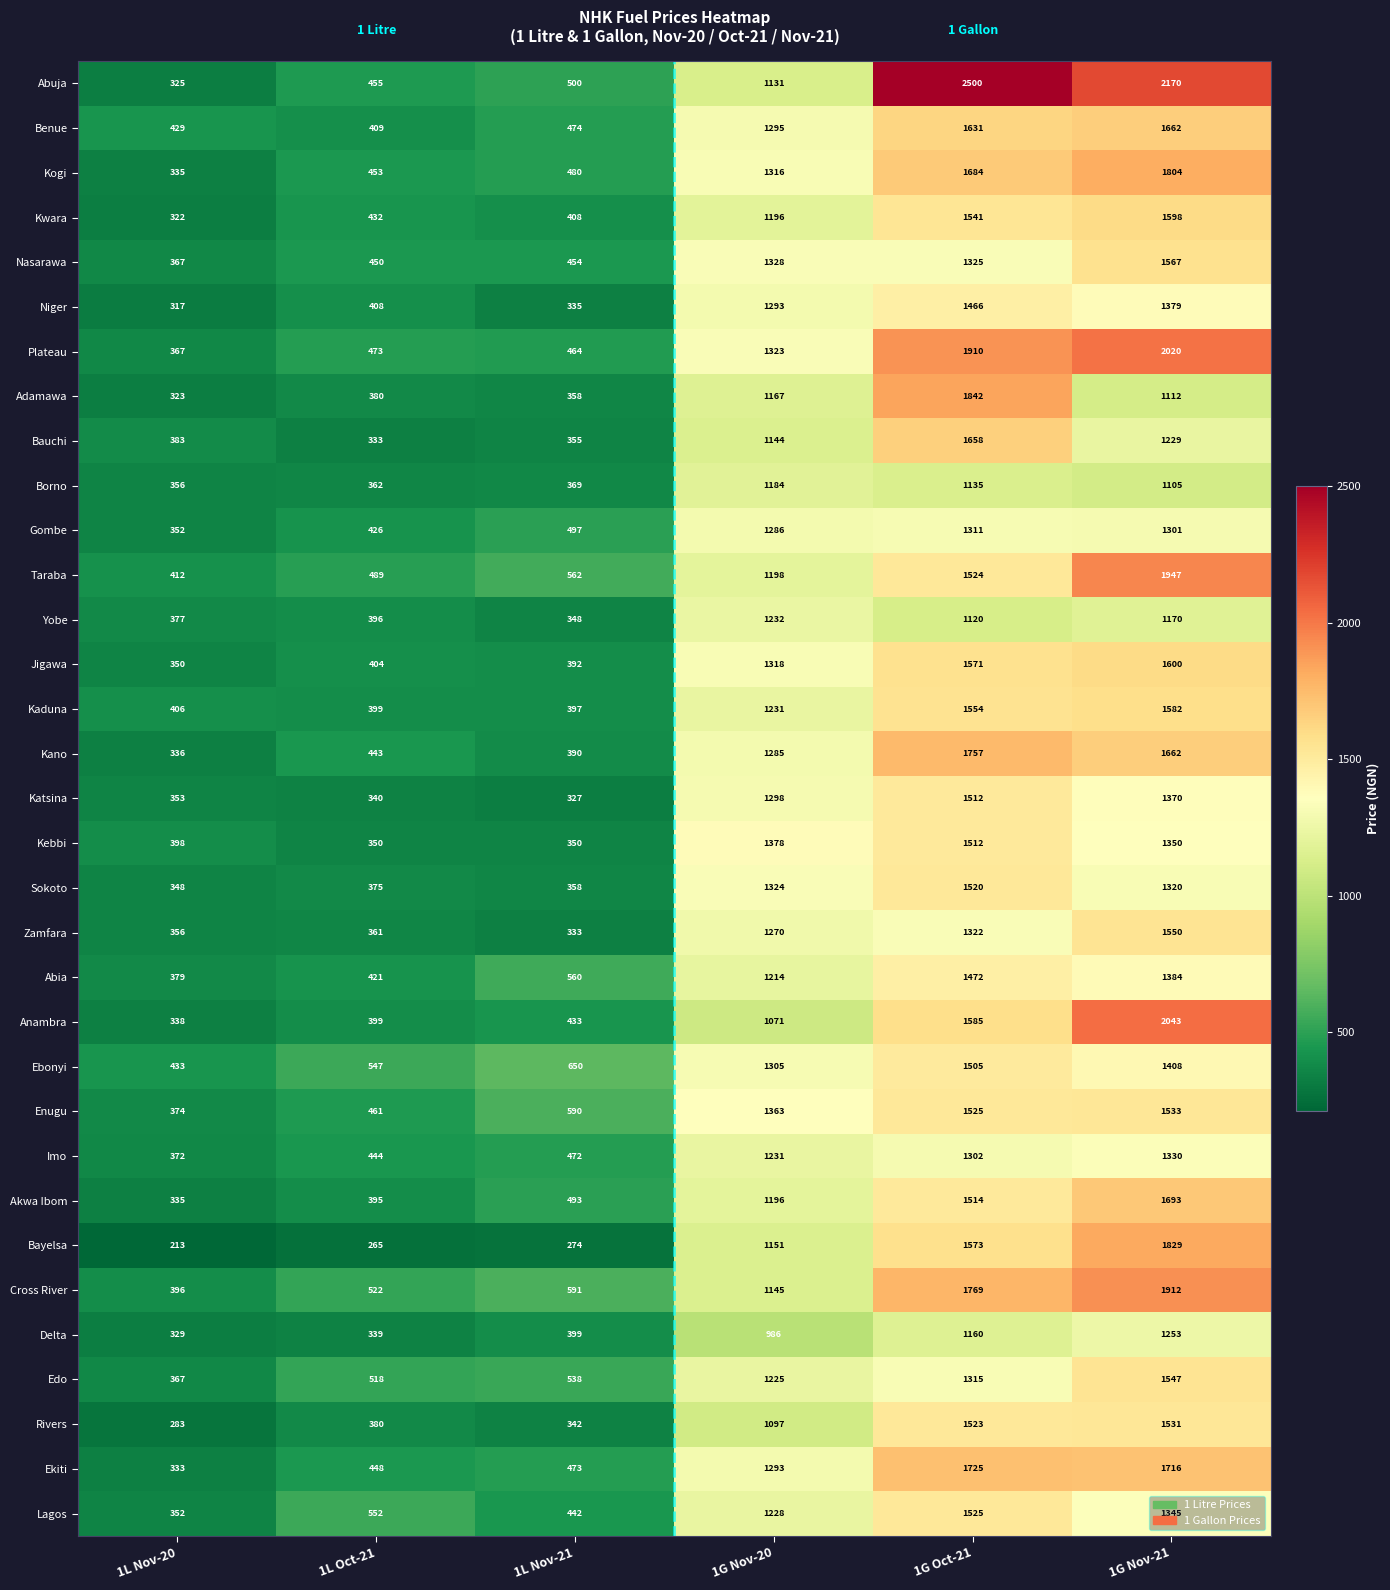

What is the sum of all Taraba values?

6132